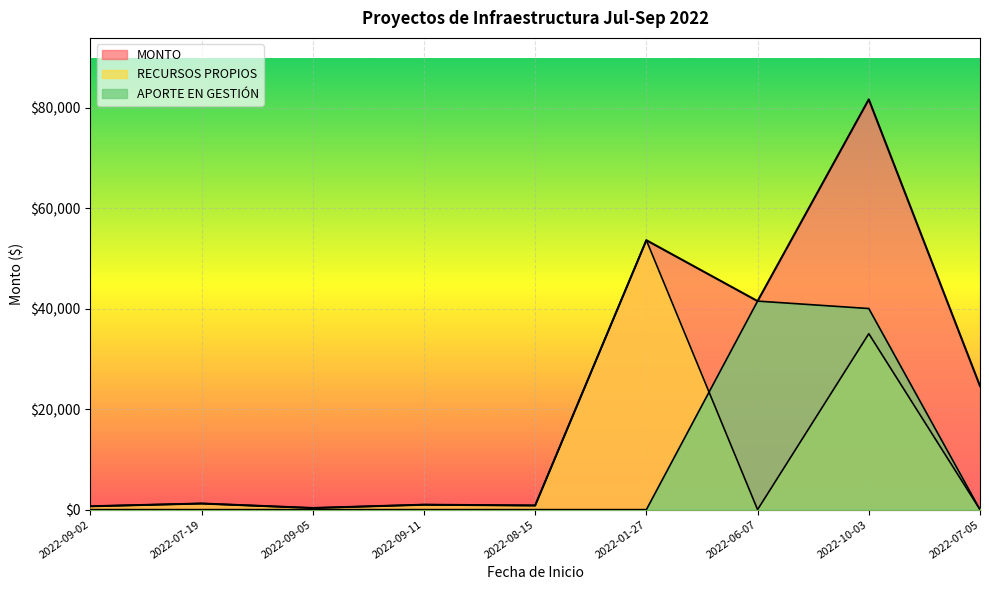

At how many categories does at least one series exceed 80605?

1